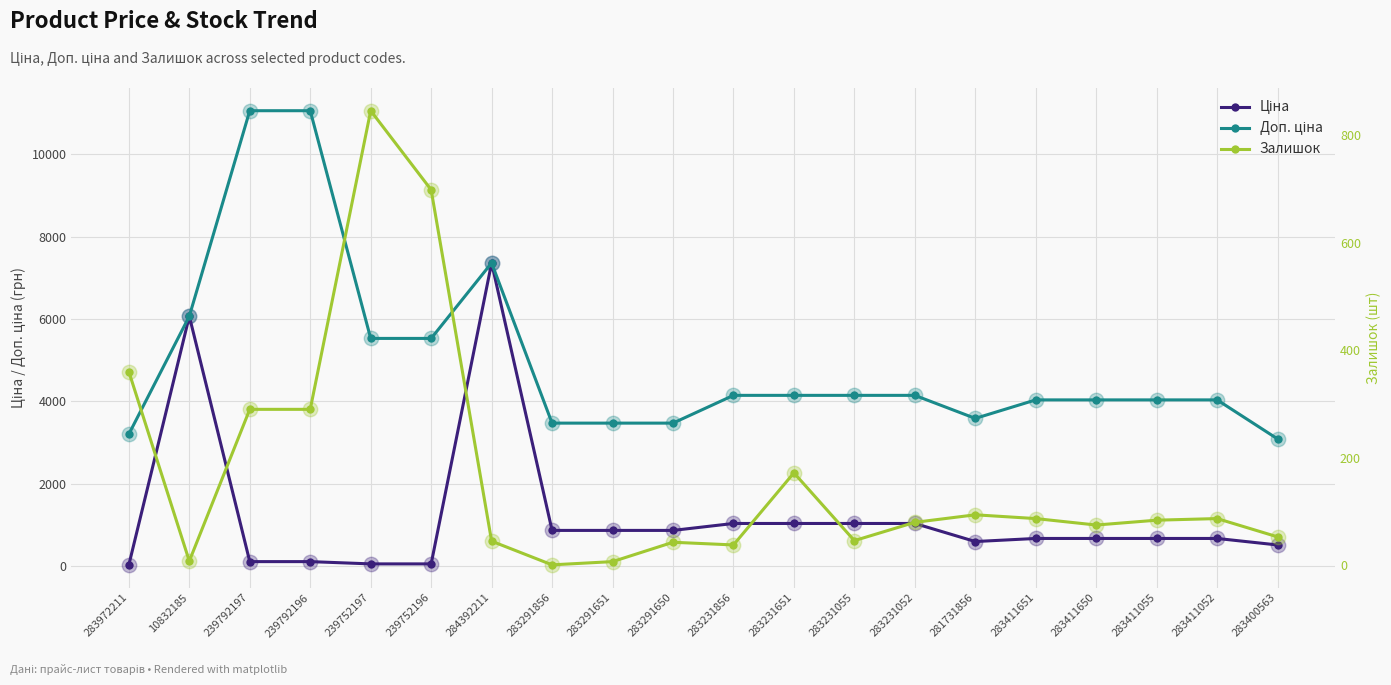

At which category is the sum across all series the highest?

284392211